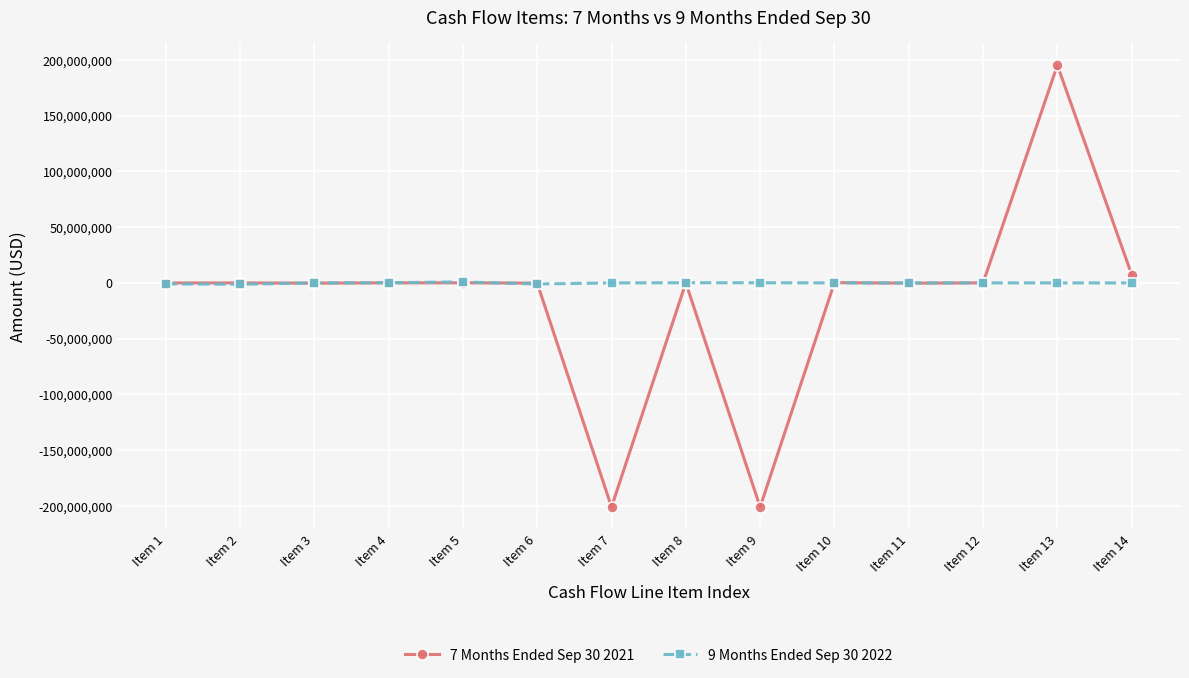

Which series has the largest total across all categories?

9 Months Ended Sep 30 2022